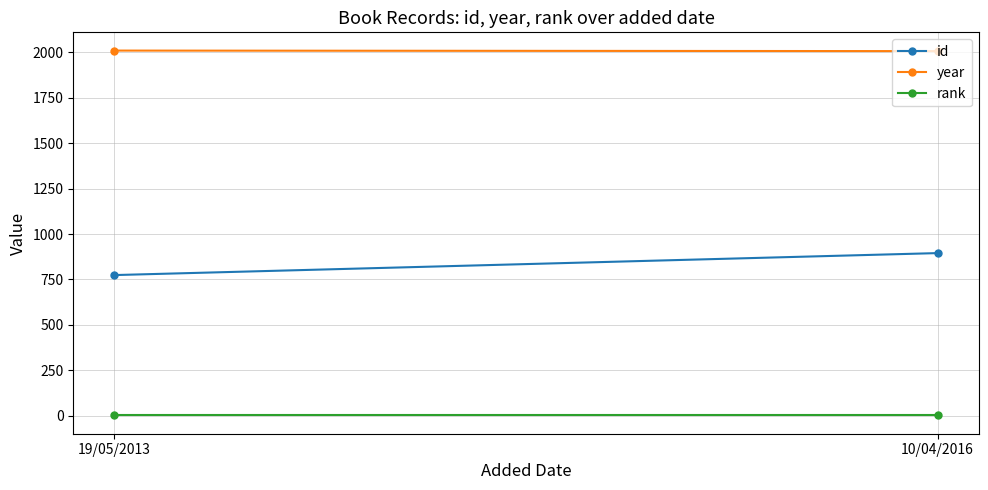

What is the spread (max minus min) of values at 19/05/2013?

2009